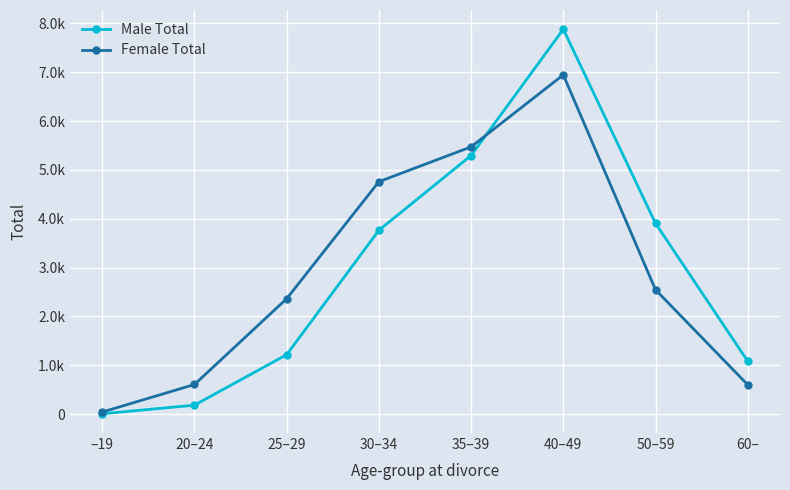

What is the difference between the Female Total values at 25–29 and 60–?

1763